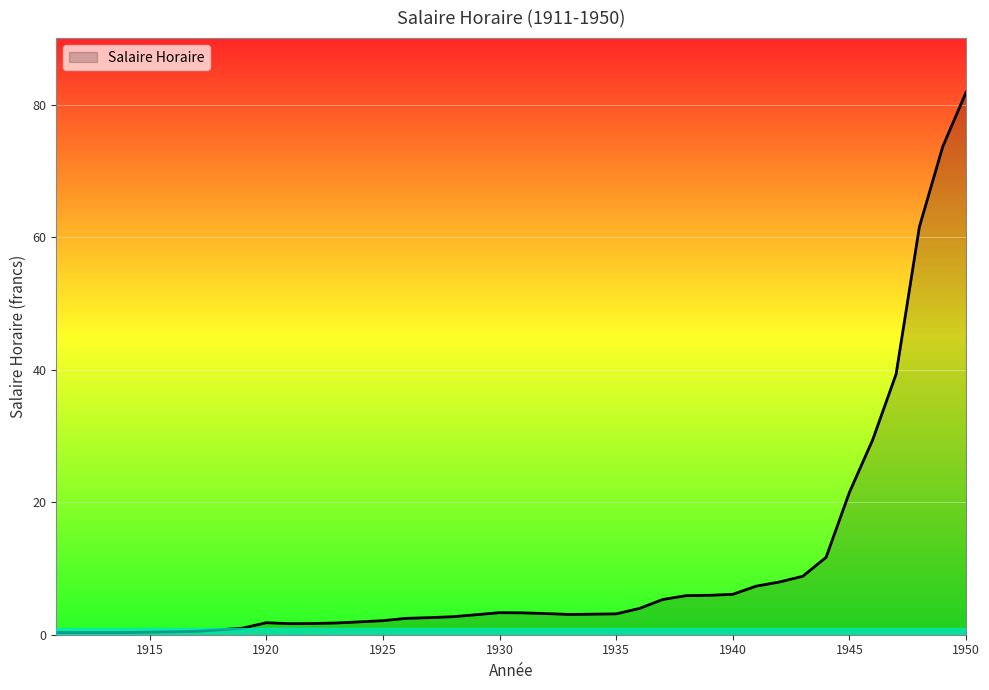

What is the maximum value shown in the chart?

81.9